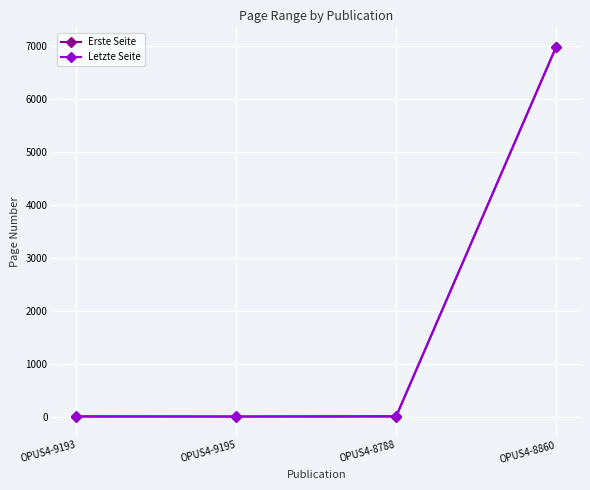

What is the label of the 1st point from the left?

OPUS4-9193